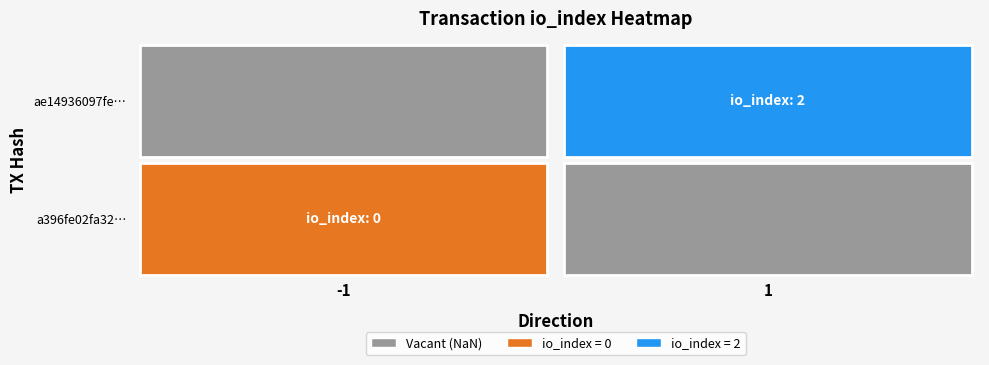

How many categories are shown in the chart?

2